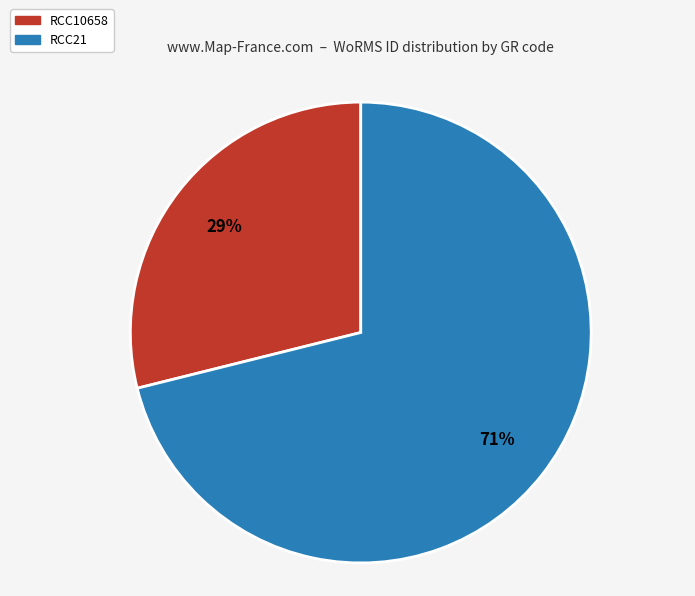

To the nearest percent, what portion does RCC10658 represent?

29%